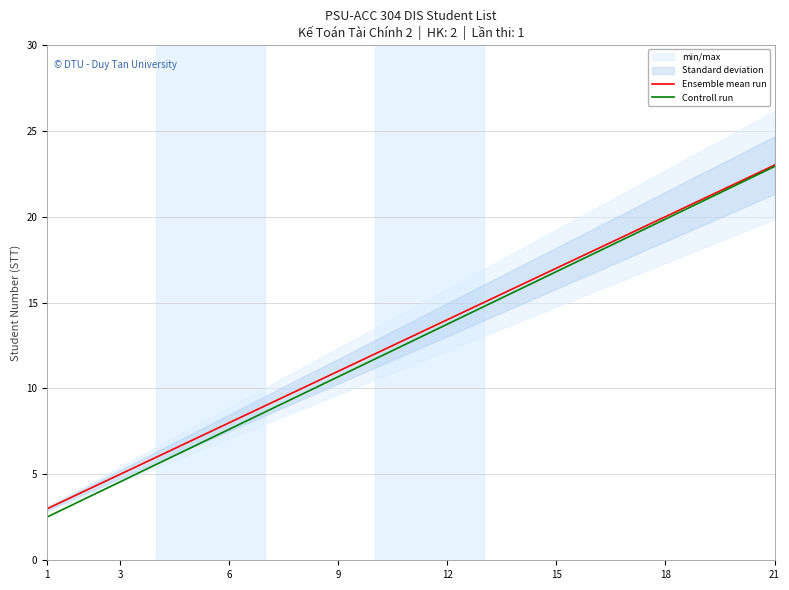

What is the difference between the second highest and minimum values in the Controll run series?

19.4